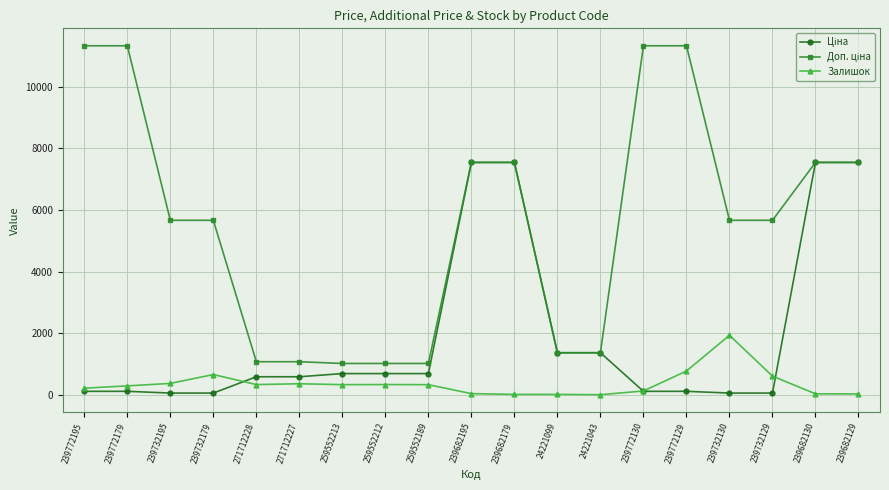

Is it true that Залишок equals 607.0 at 239732129?

True